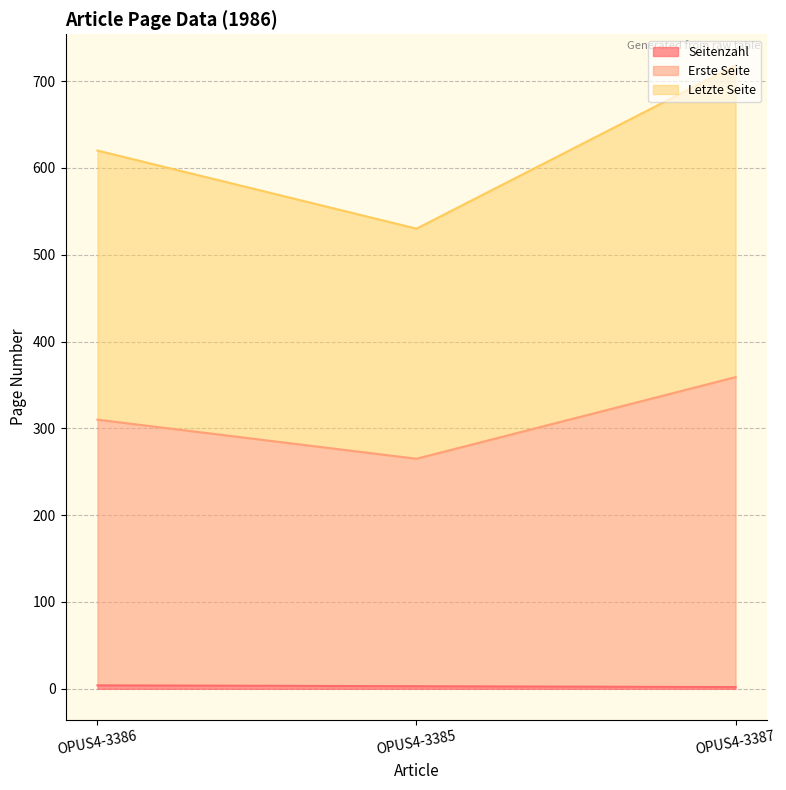

At which label does Seitenzahl reach its peak?

OPUS4-3386